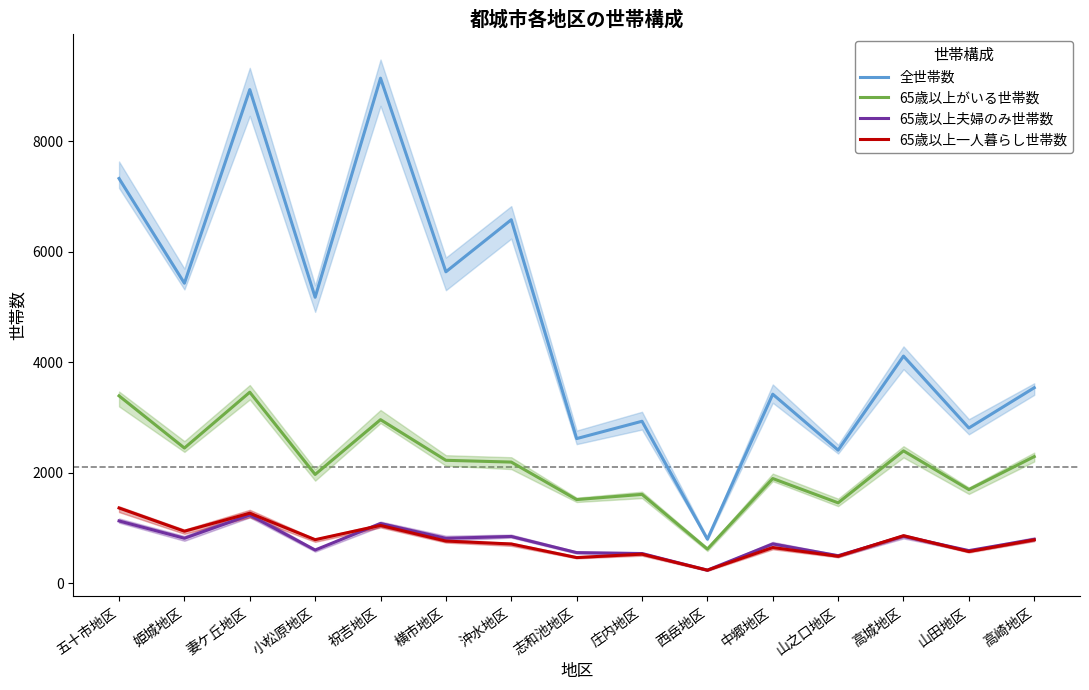

Between 山之口地区 and 中郷地区, which is larger?

中郷地区